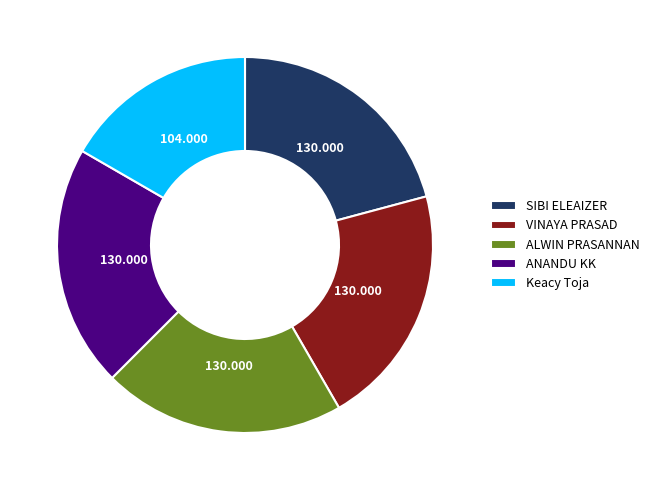

How many segments does this pie chart have?

5